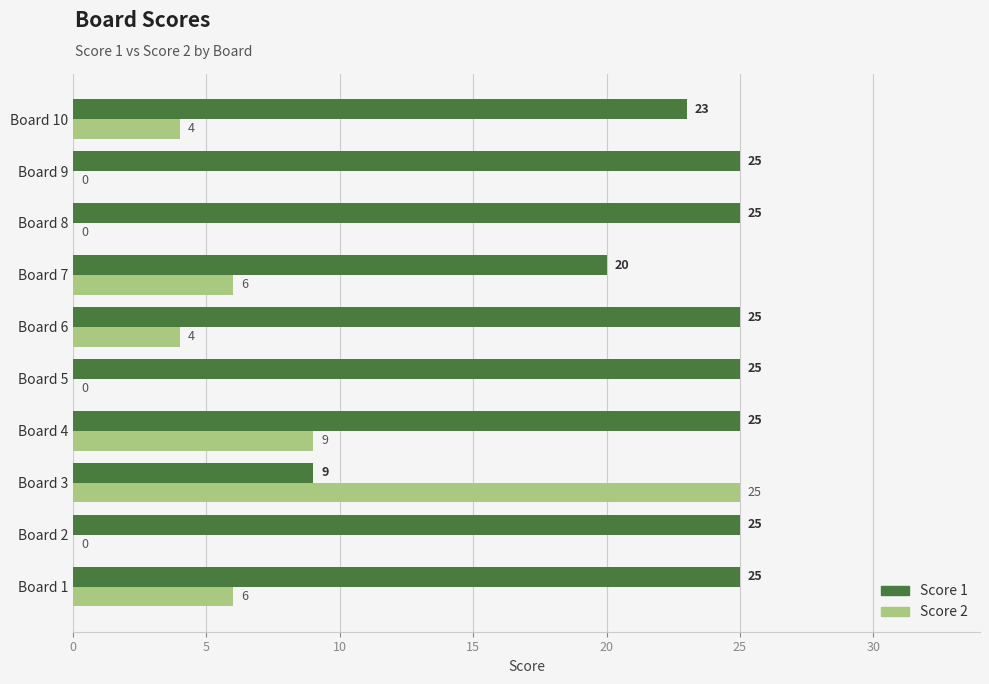

What are all the series names shown in the legend?

Score 1, Score 2